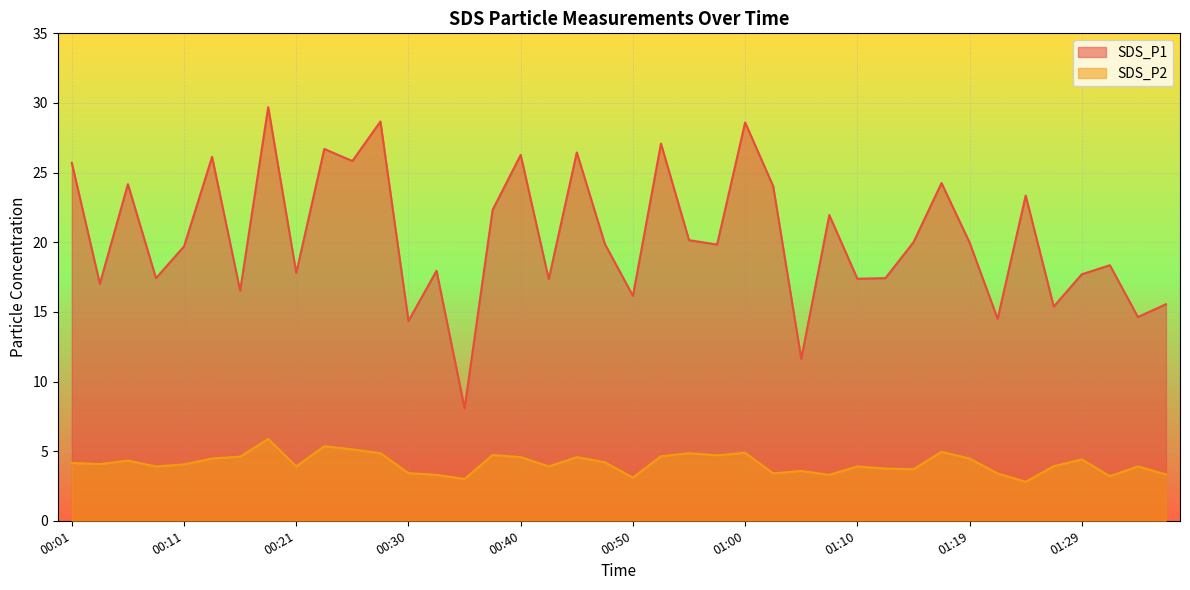

List the series in order of their peak value, highest first.

SDS_P1, SDS_P2